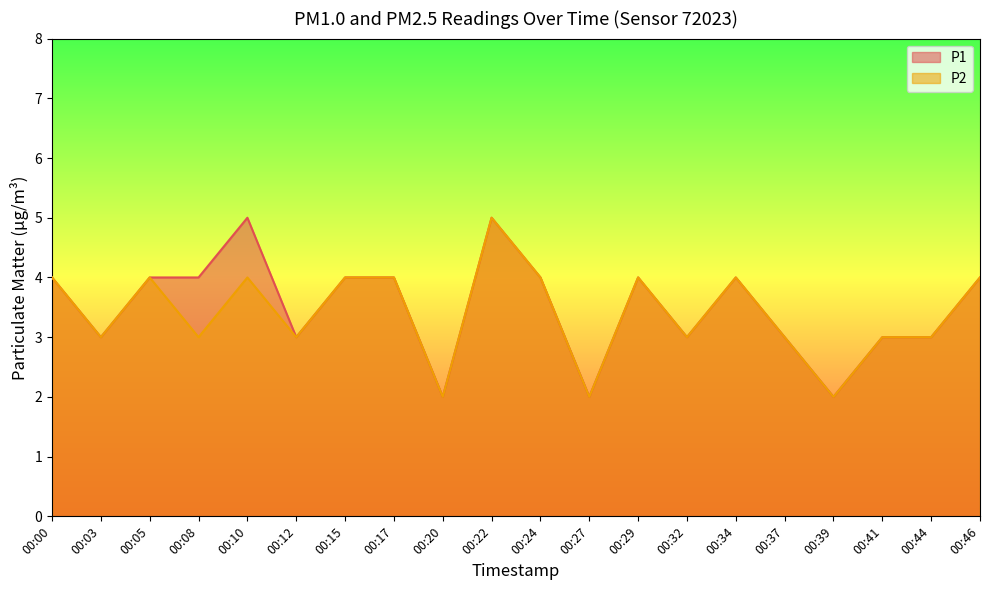

Is it true that P1 equals 5 at 00:22?

True